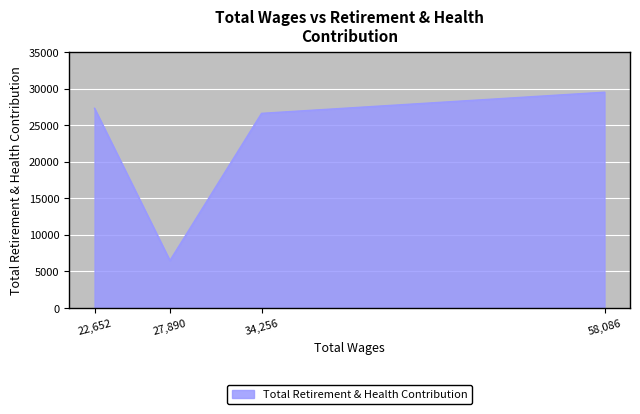

What is the approximate value at 27,890?

6481